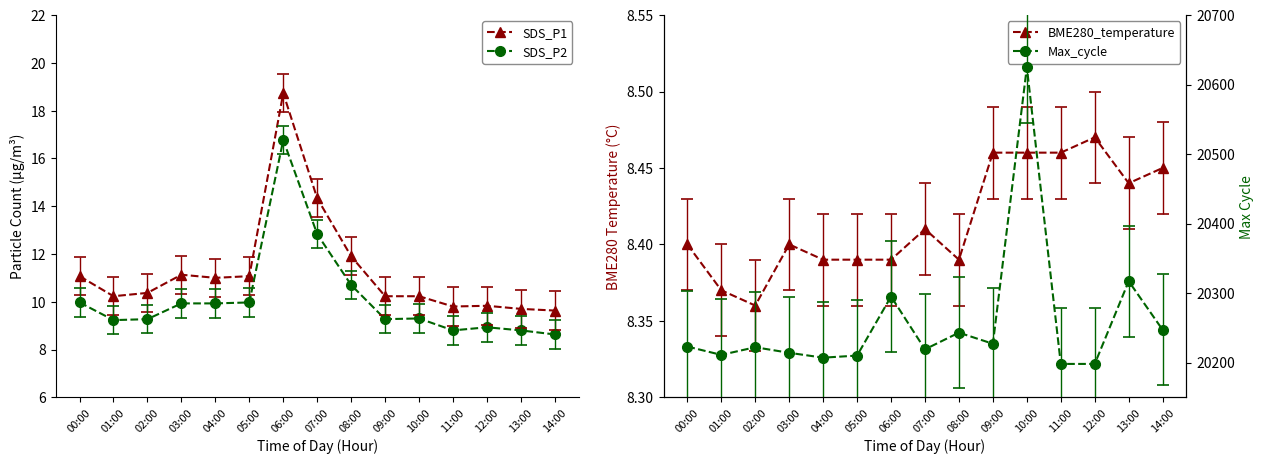

At which label does SDS_P1 reach its minimum?

14:00